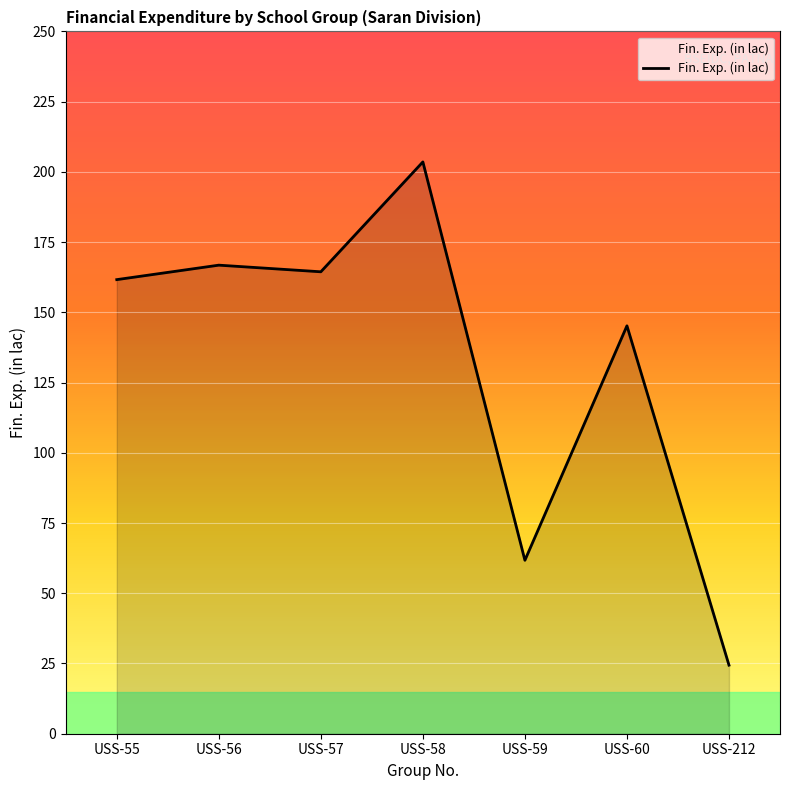

What is the change in value from USS-55 to USS-57?

+2.8